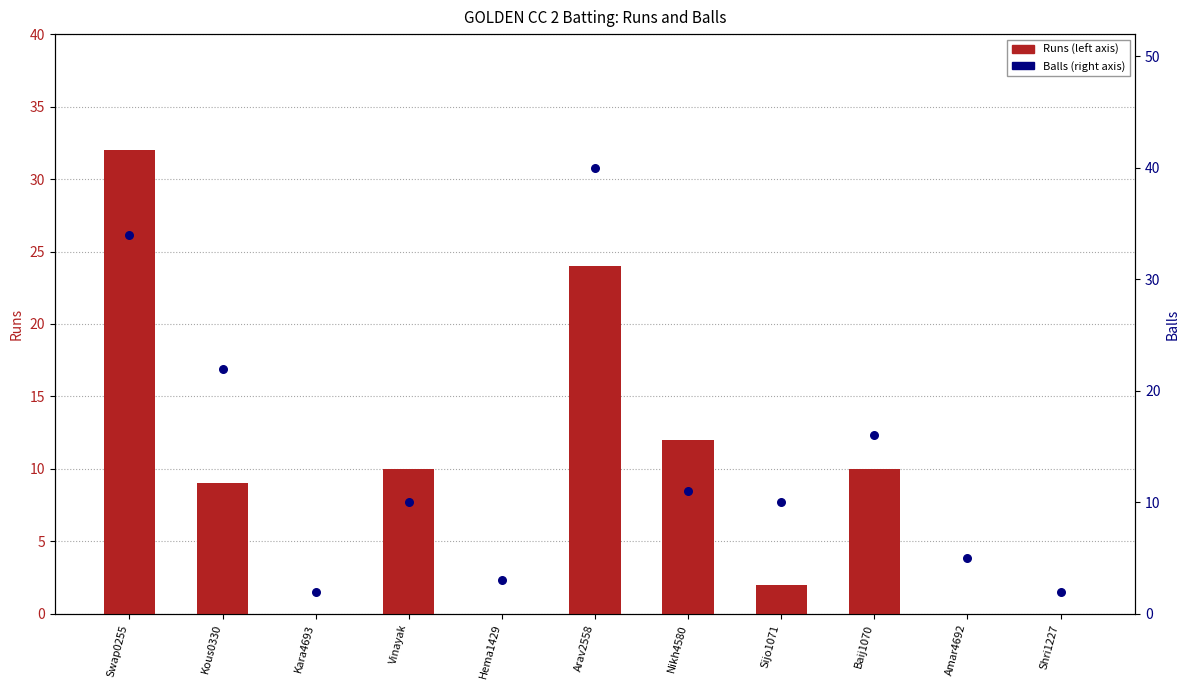

What is the total value across all series at Baij1070?

26